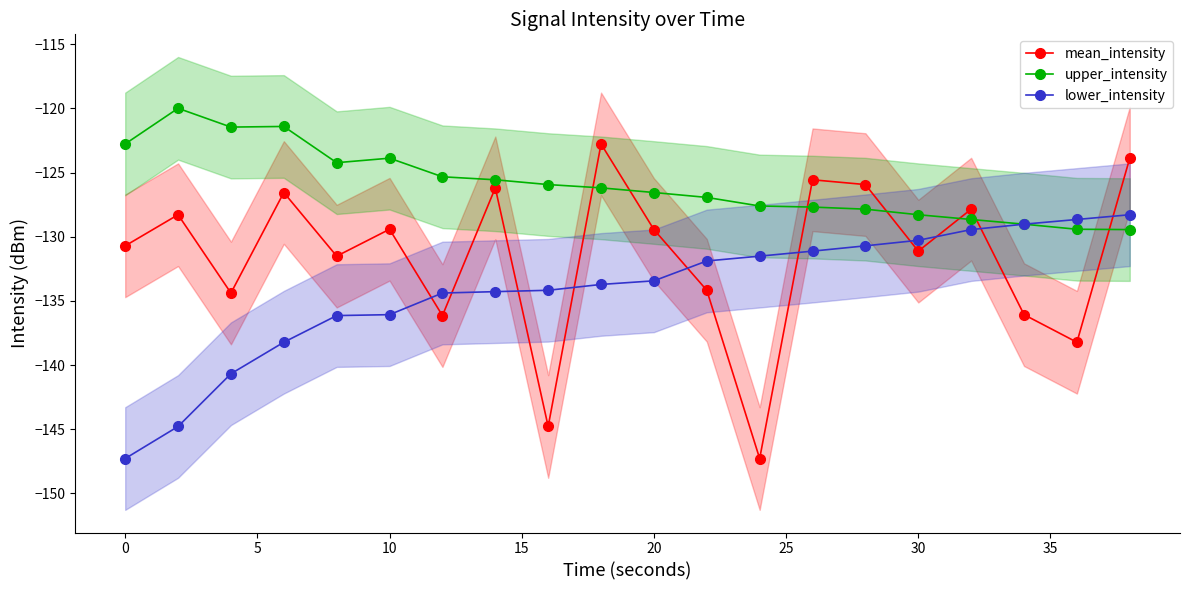

How many intersections are there between lower_intensity and mean_intensity?

10